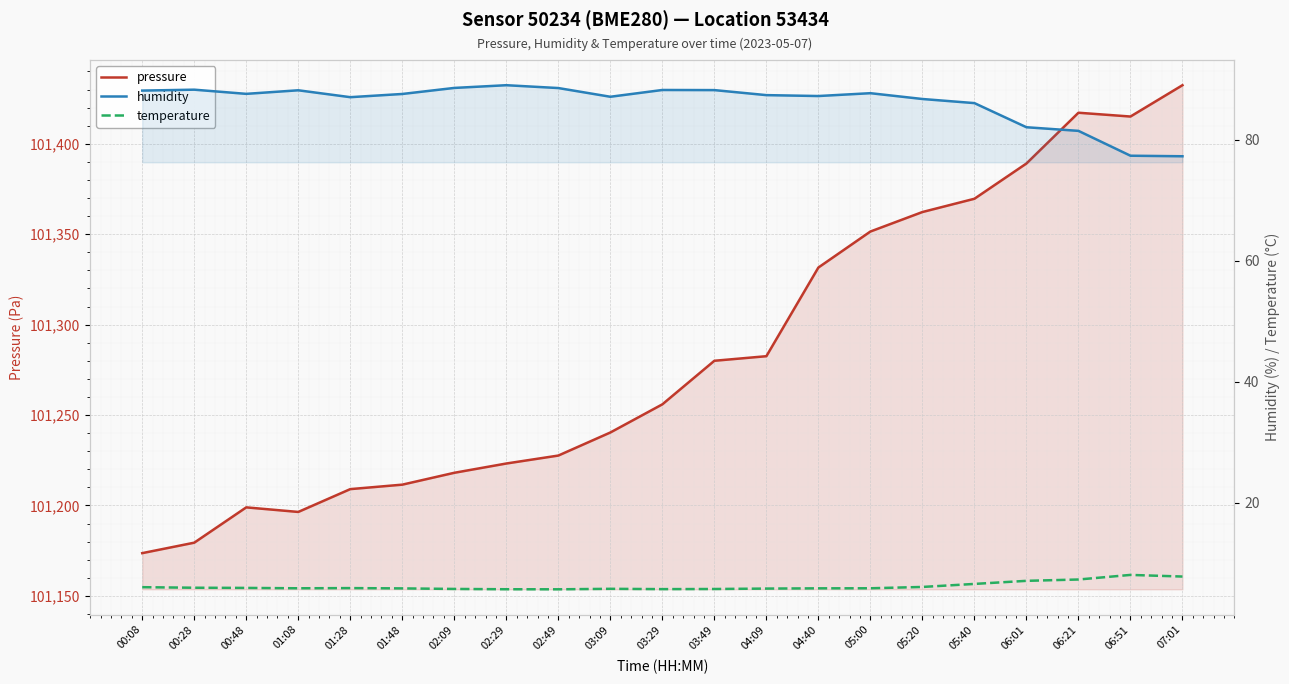

What is the sum of all pressure values?

2126965.1